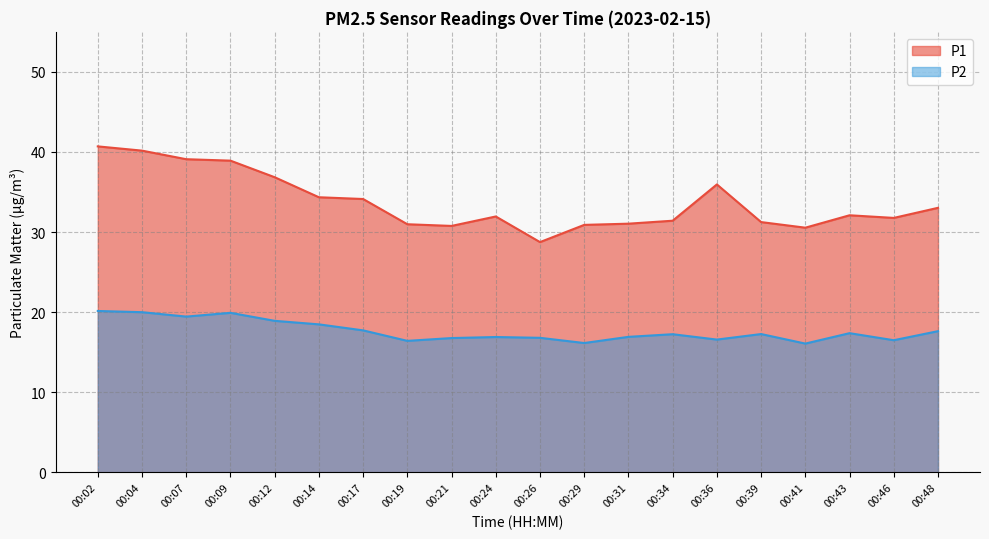

True or false: P2 and P1 cross at least once.

False